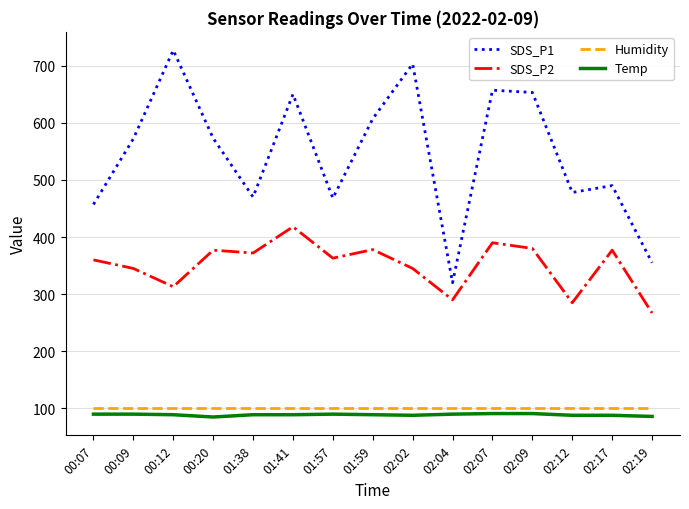

What are all the series names shown in the legend?

SDS_P1, SDS_P2, Humidity, Temp